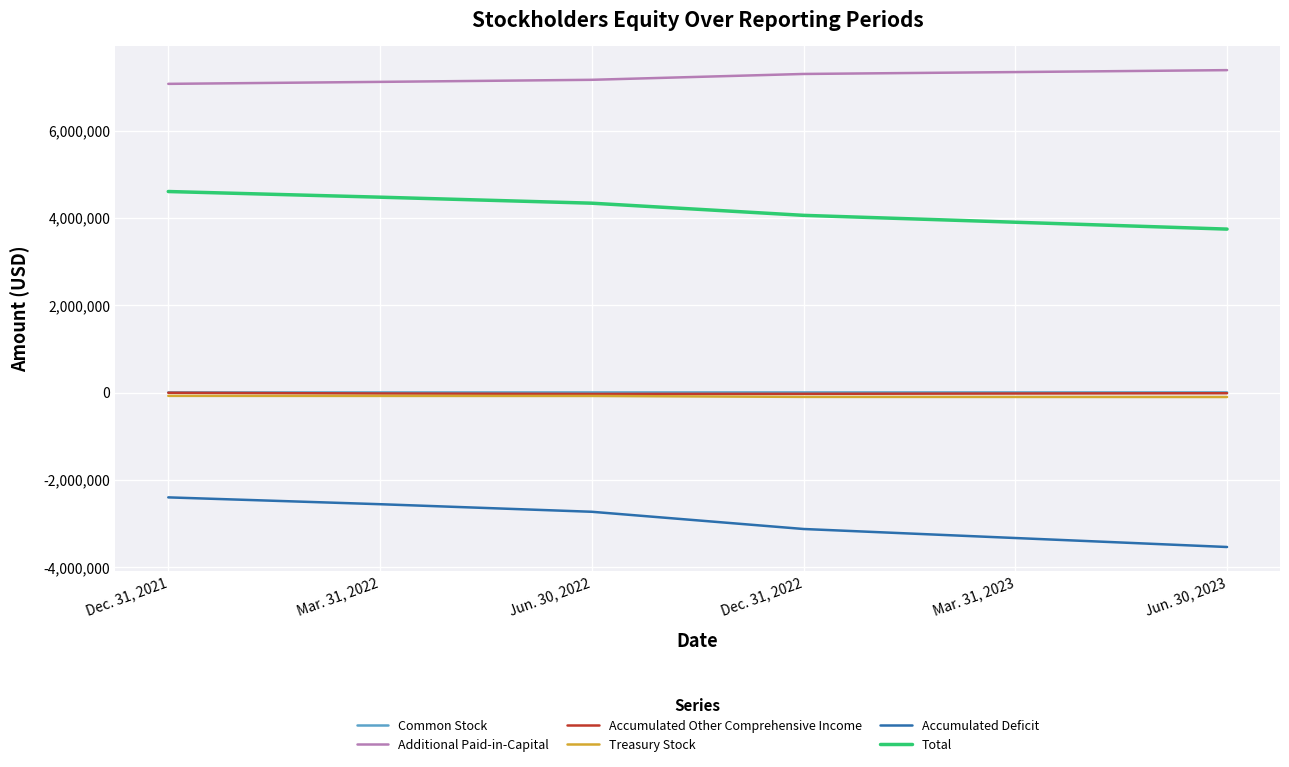

True or false: Treasury Stock and Additional Paid-in-Capital cross at least once.

False